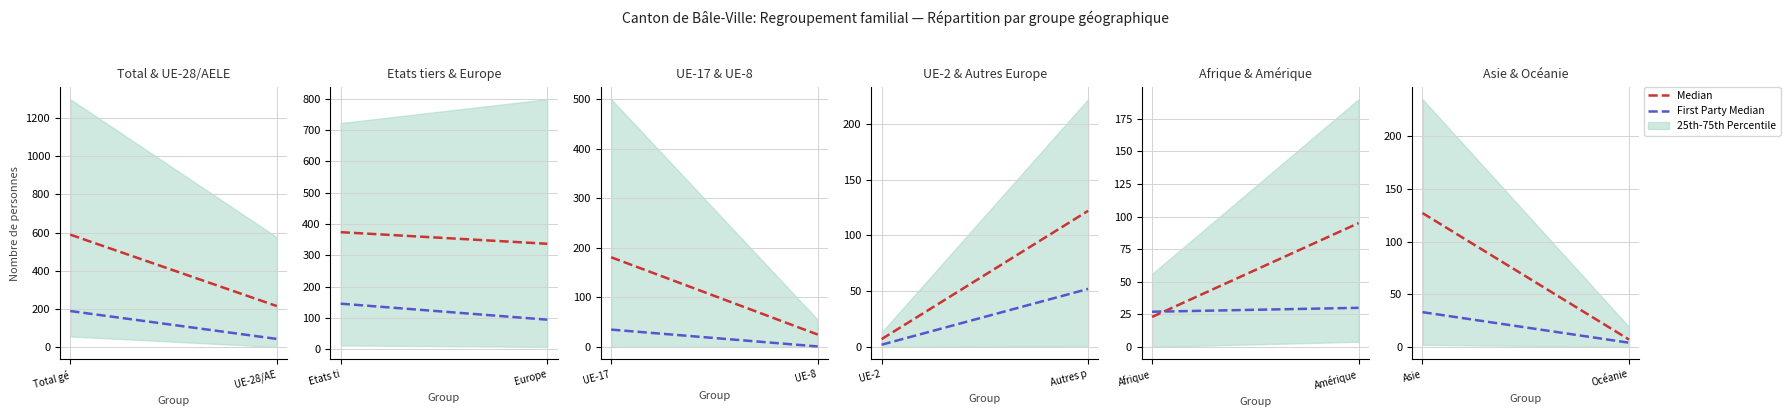

At which category is the sum across all series the highest?

Asie